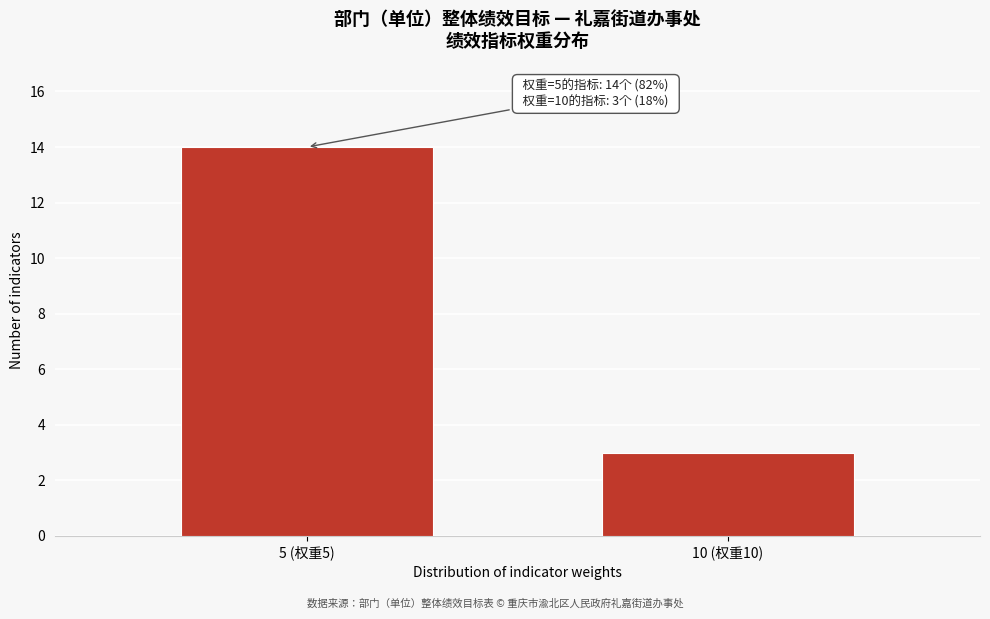

Reading right to left, transcribe all the data shown in this chart.

10 (权重10)=3	5 (权重5)=14